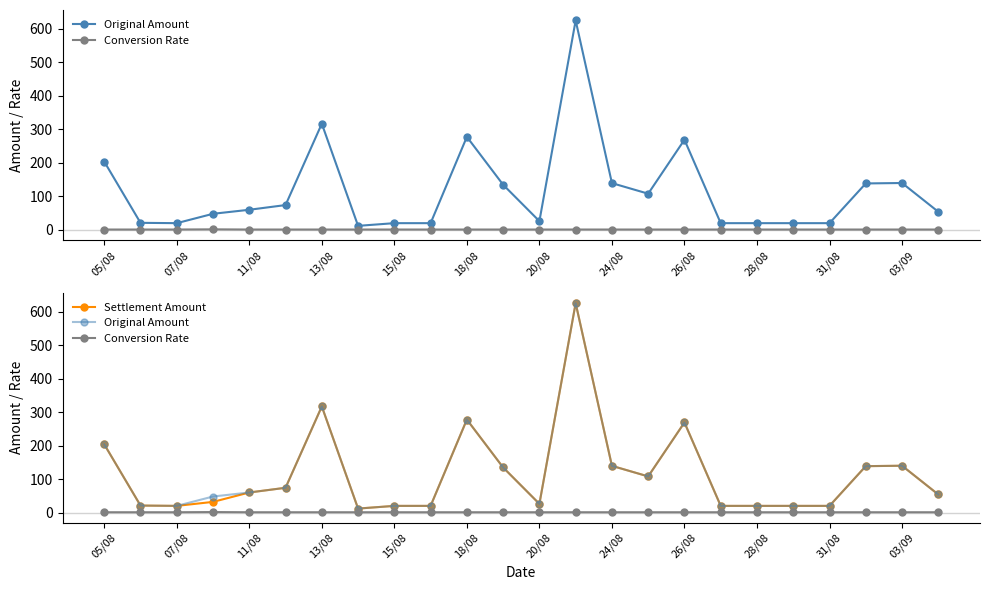

True or false: Settlement Amount and Original Amount cross at least once.

False